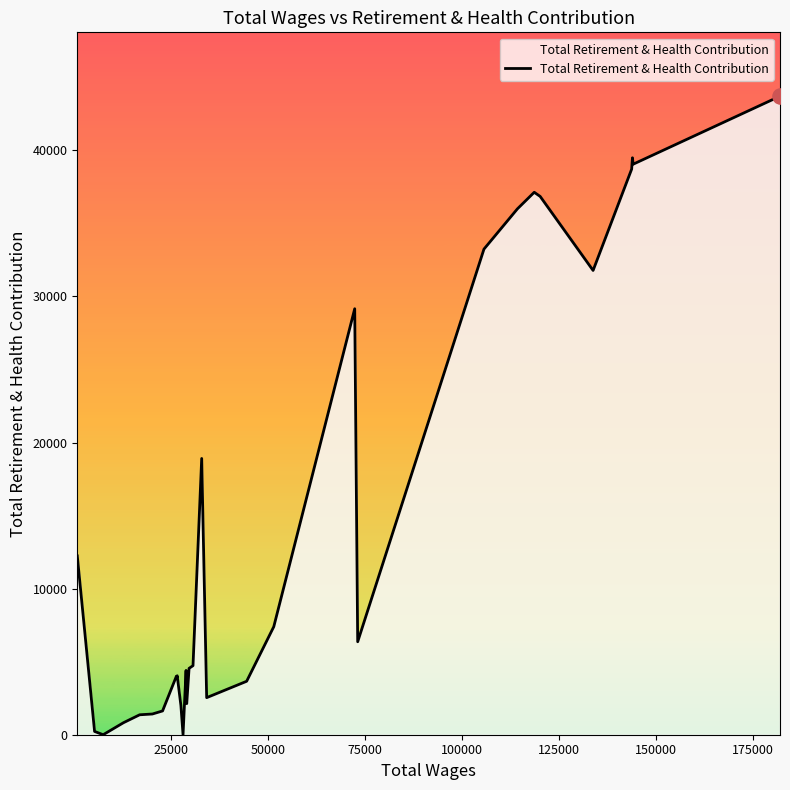

What is the greatest value displayed?

43710